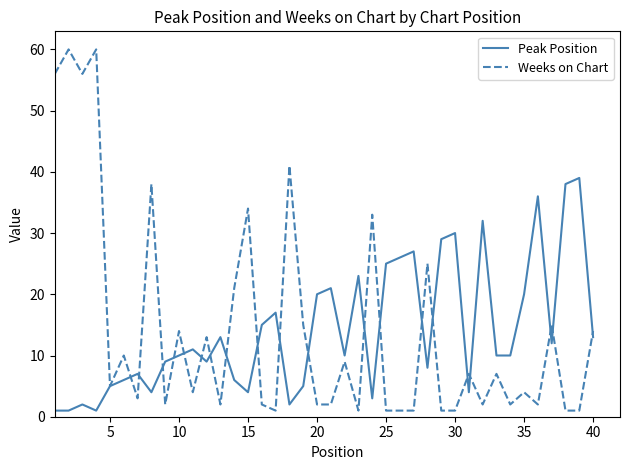

Which series has the widest spread of values?

Weeks on Chart